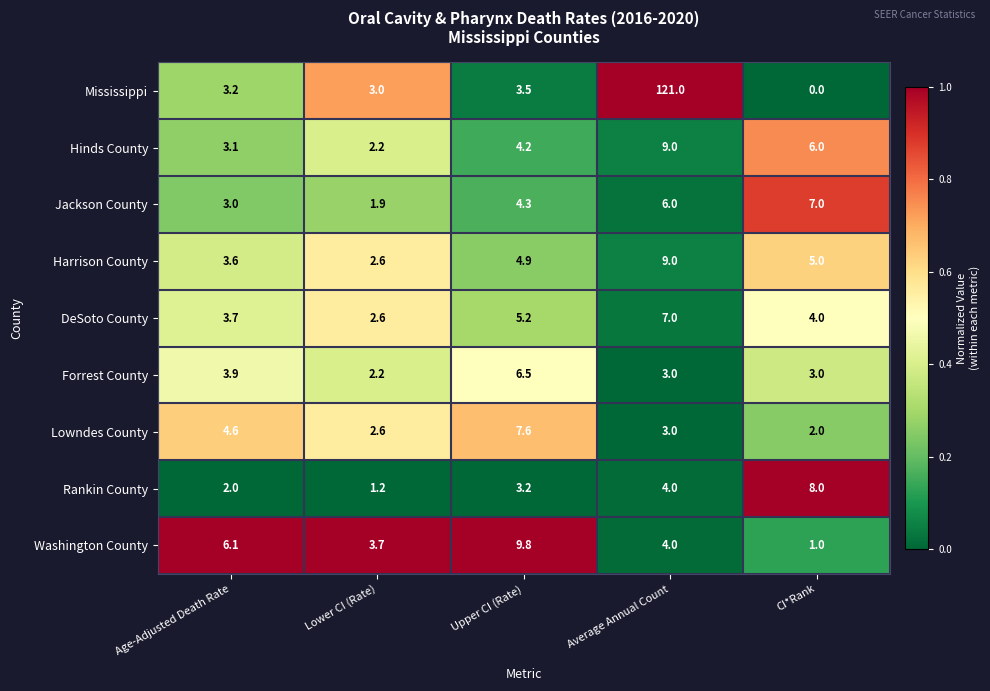

Rank the series at Age-Adjusted Death Rate from highest to lowest value.

Washington County, Lowndes County, Forrest County, DeSoto County, Harrison County, Mississippi, Hinds County, Jackson County, Rankin County